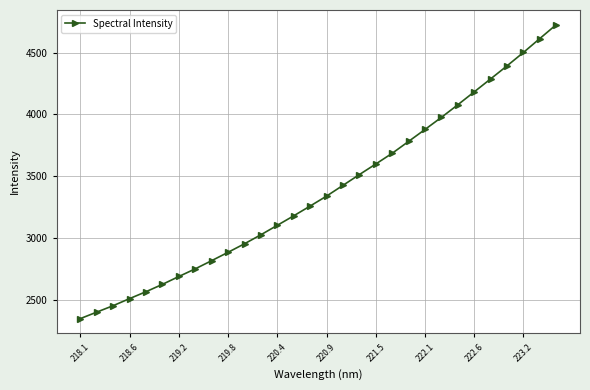

What is the smallest value displayed?

2350.8